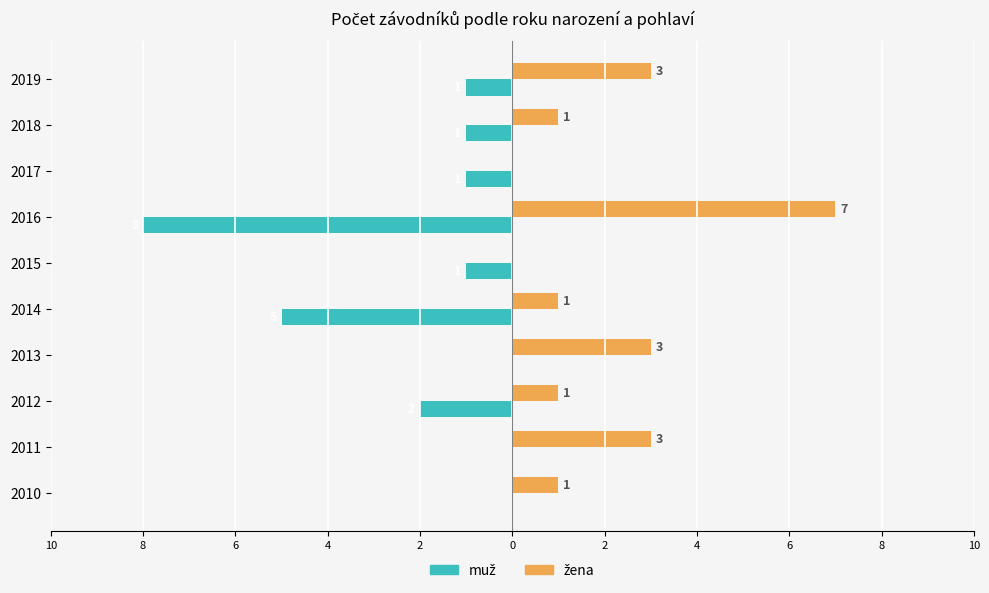

Reading left to right, extract all data points from this chart.

muž: 0	0	-2	0	-5	-1	-8	-1	-1	-1
žena: 1	3	1	3	1	0	7	0	1	3